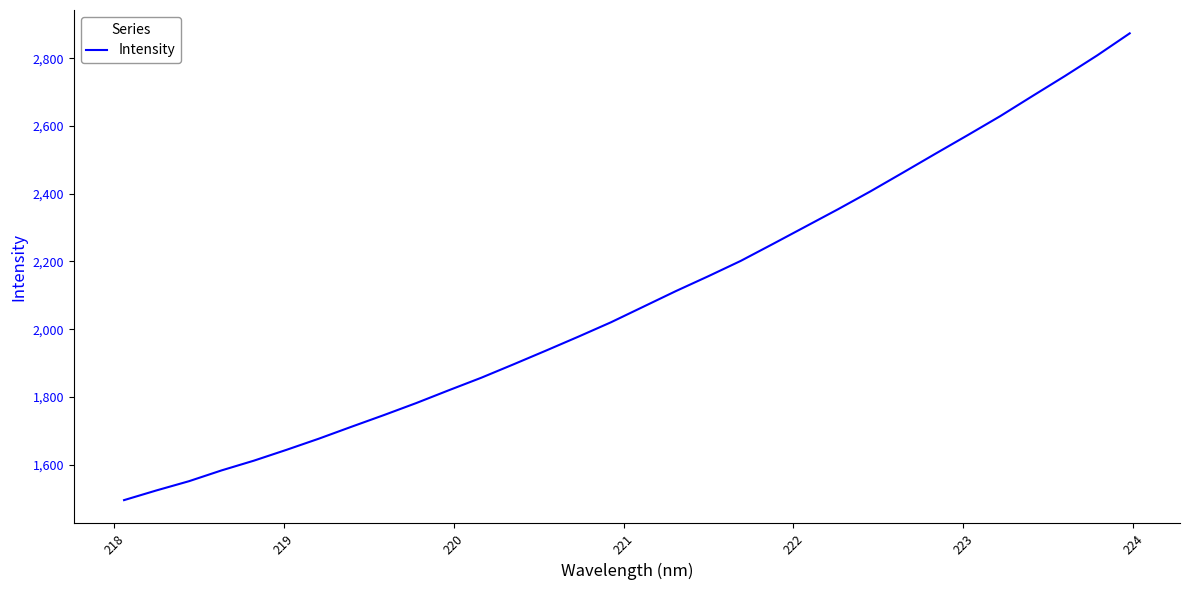

True or false: the data has more than 1 interior local peaks.

False